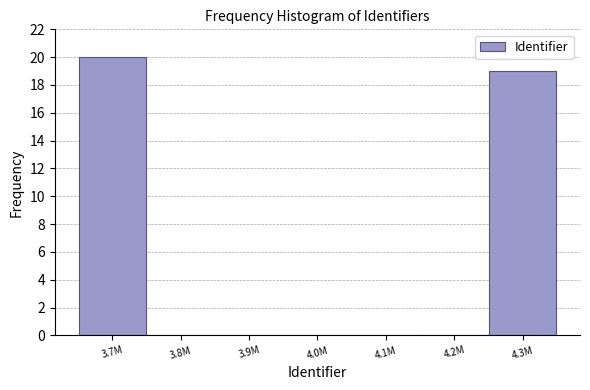

Reading right to left, what are all the values shown in this chart?

4.3M=19	4.2M=0	4.1M=0	4.0M=0	3.9M=0	3.8M=0	3.7M=20